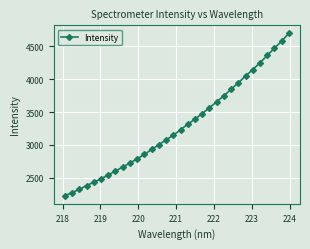

What is the maximum value shown in the chart?

4698.3